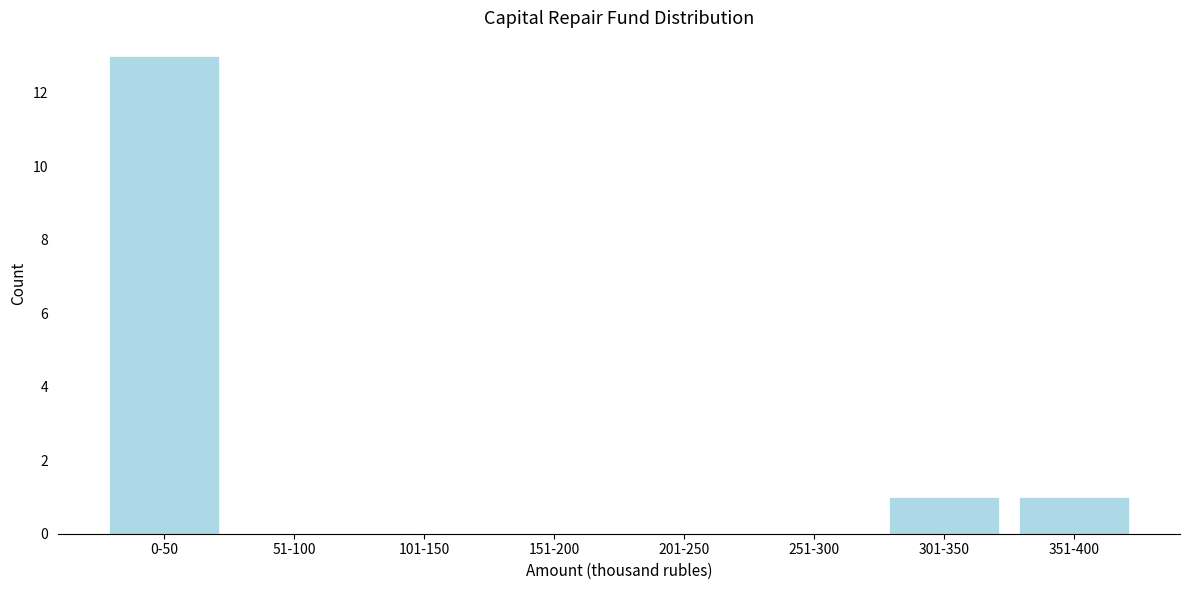

Reading left to right, extract all data points from this chart.

0-50=13	51-100=0	101-150=0	151-200=0	201-250=0	251-300=0	301-350=1	351-400=1